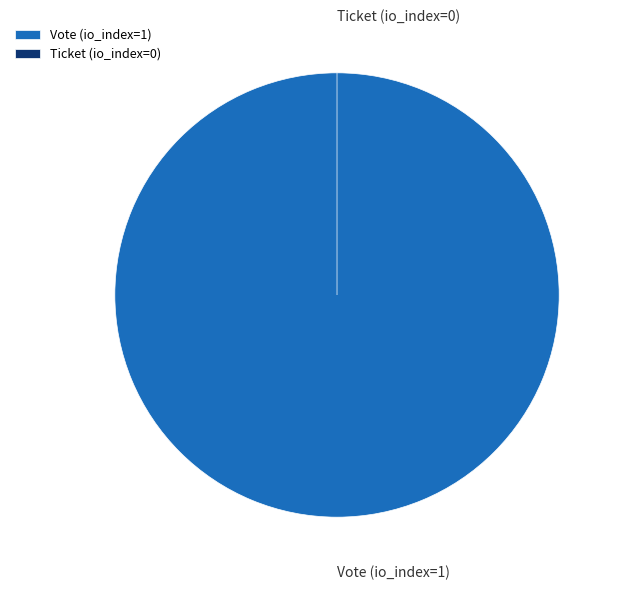

To the nearest percent, what portion does Vote (io_index=1) represent?

100%